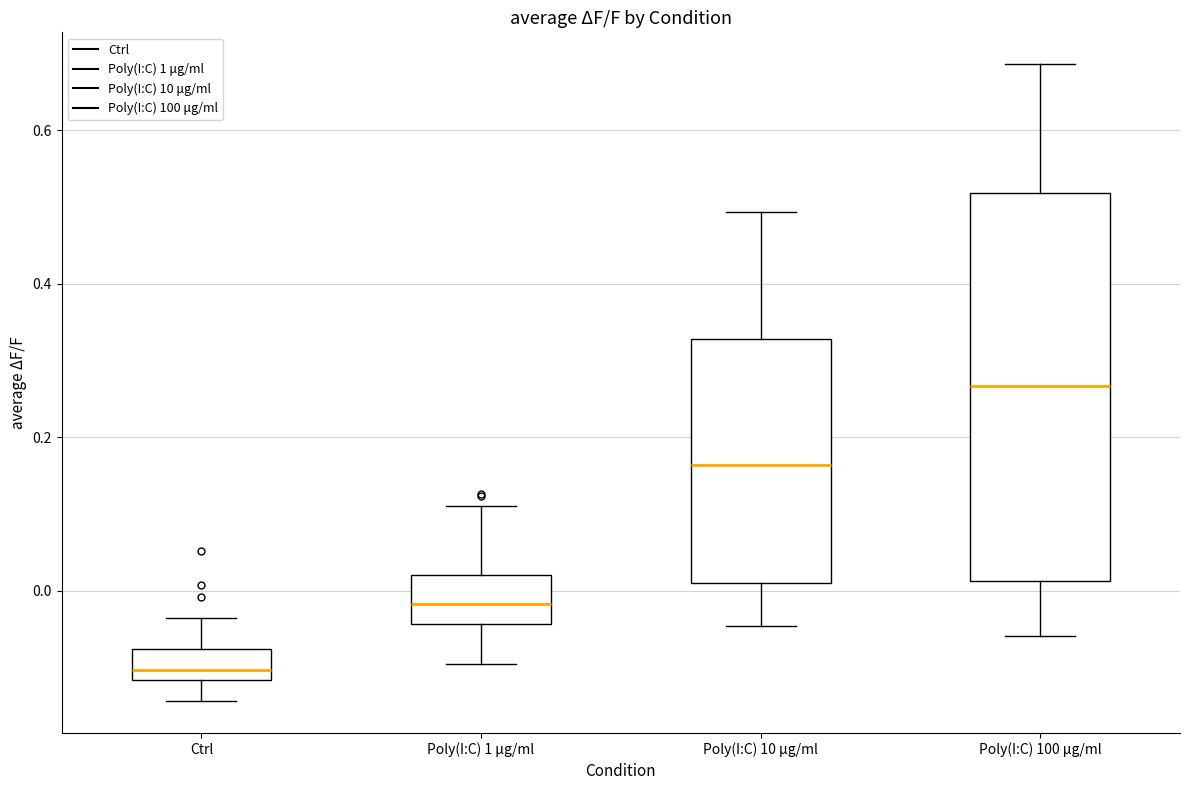

Where does the median line of the box for Poly(I:C) 1 μg/ml sit on the y-axis? The values are not printed on the chart, so give them approximately, as read against the axis.

-0.02